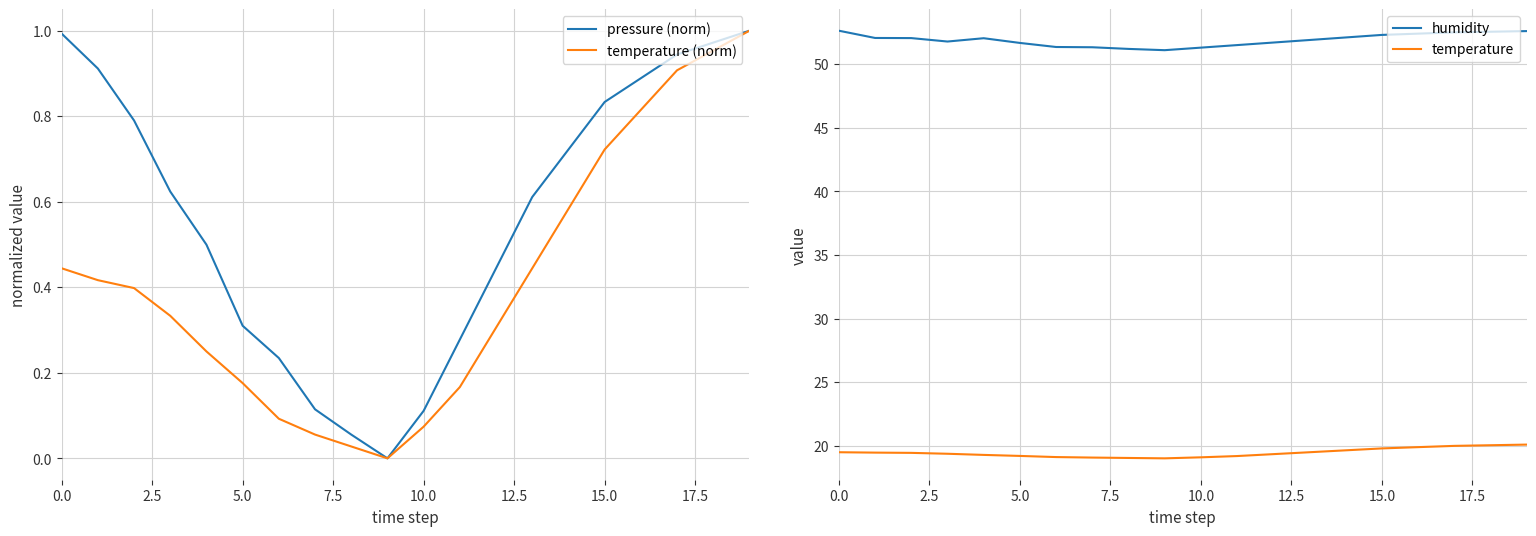

True or false: humidity and temperature cross at least once.

False